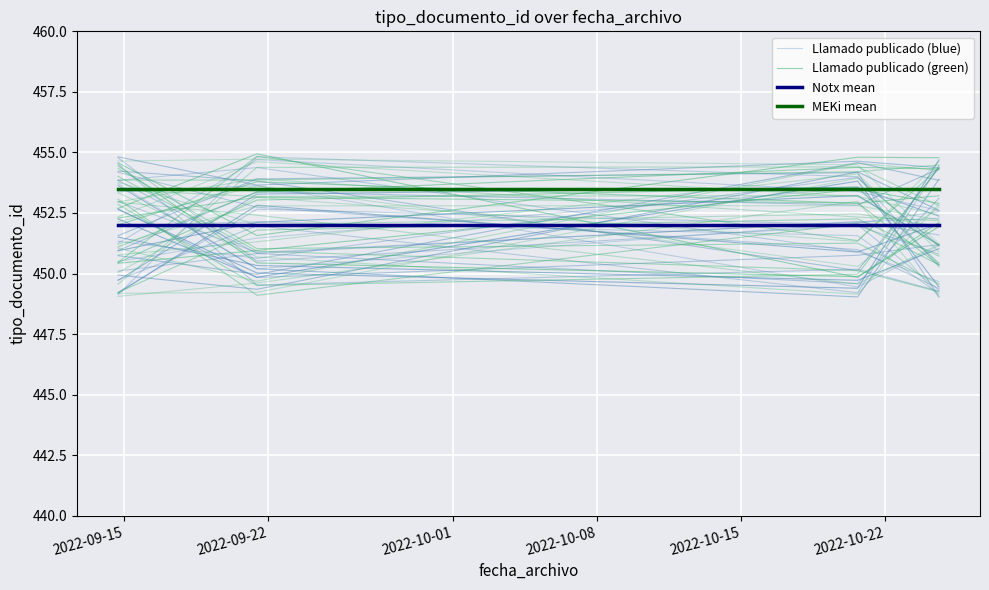

At which label does Llamado publicado (blue) reach its minimum?

2022-09-15